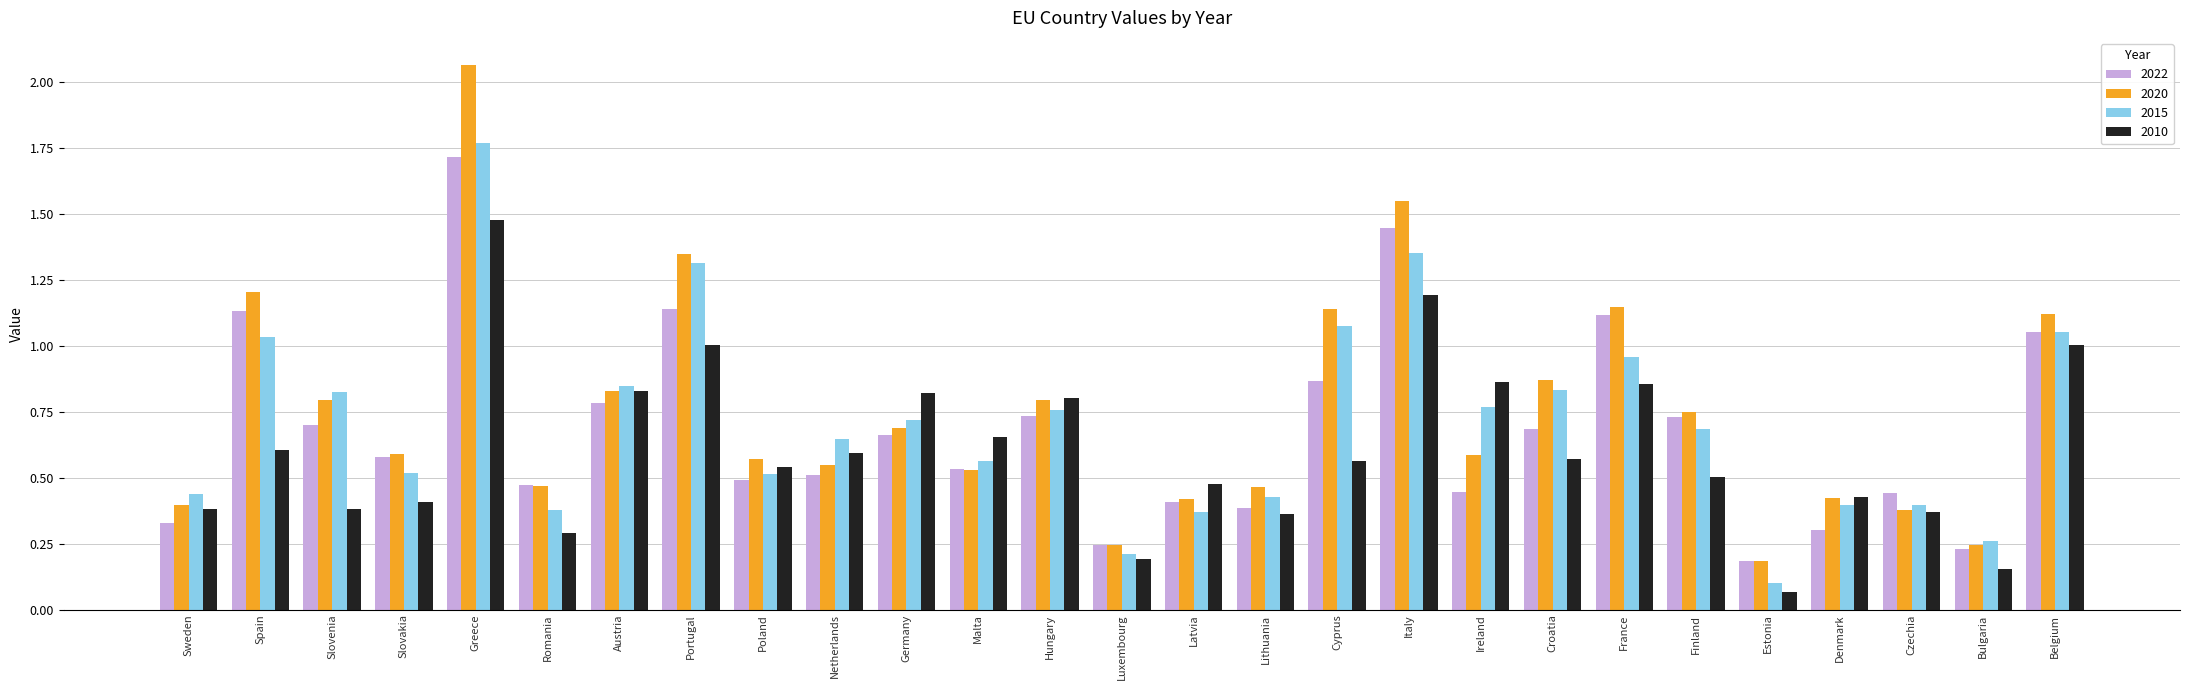

What is the sum of all 2015 values?

19.2